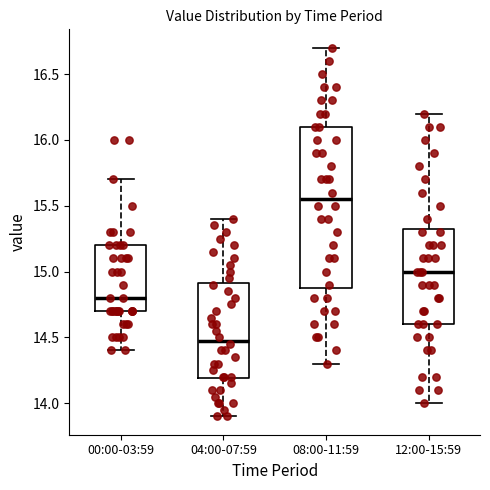

Which box is the tallest, from its lower edge to its upper edge?

08:00-11:59